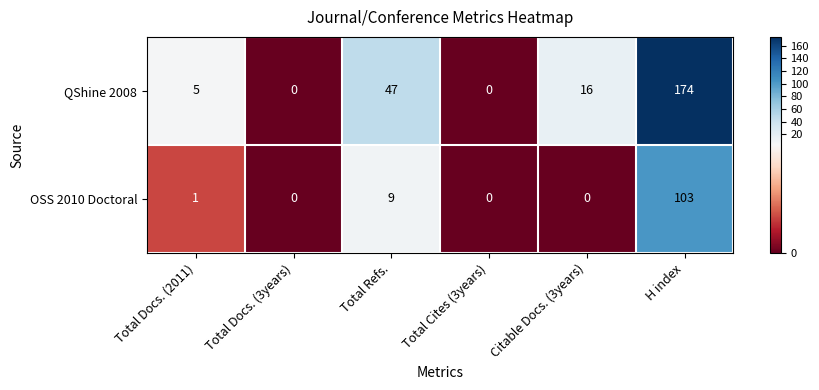

What is the sum of the OSS 2010 Doctoral values at Citable Docs. (3years) and Total Refs.?

9